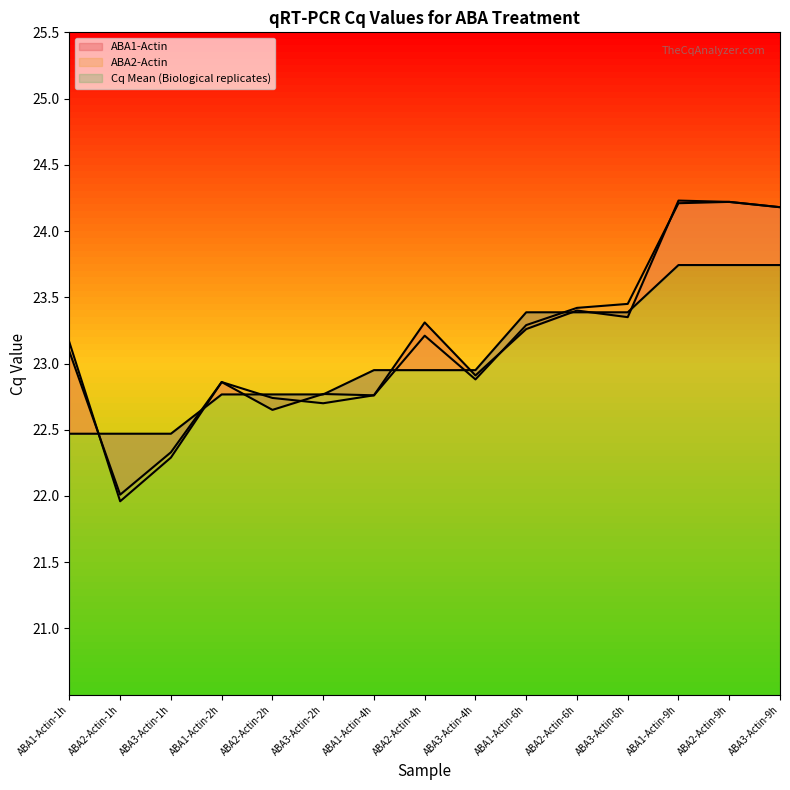

Rank the series at ABA3-Actin-6h from highest to lowest value.

ABA2-Actin, Cq Mean (Biological replicates), ABA1-Actin